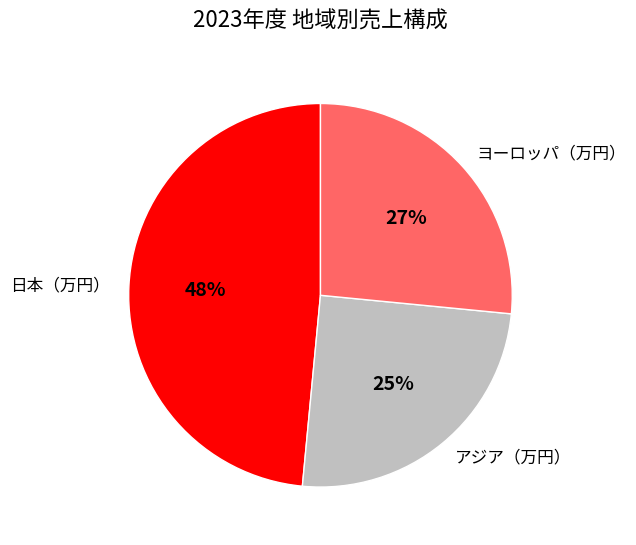

To the nearest percent, what portion does 日本（万円） represent?

48%